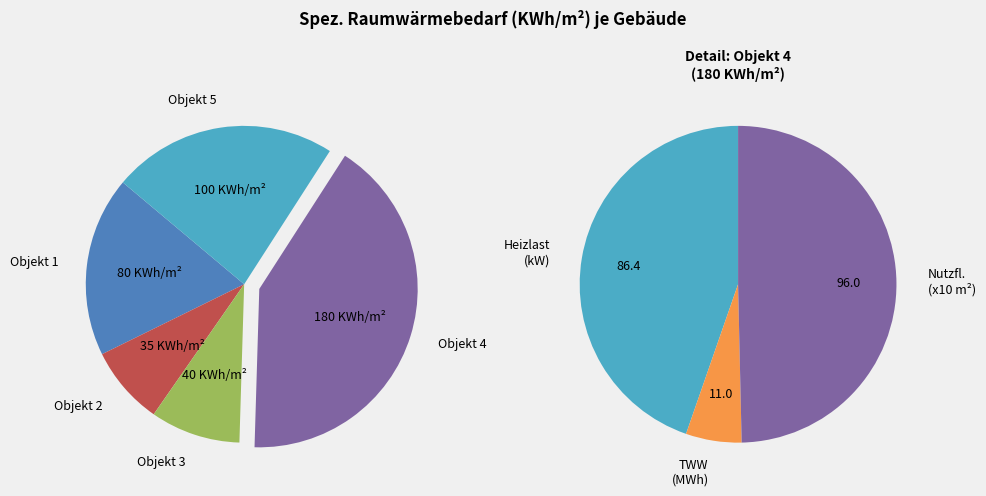

To the nearest percent, what is the combined percentage of Objekt 3 and Objekt 5?

32%